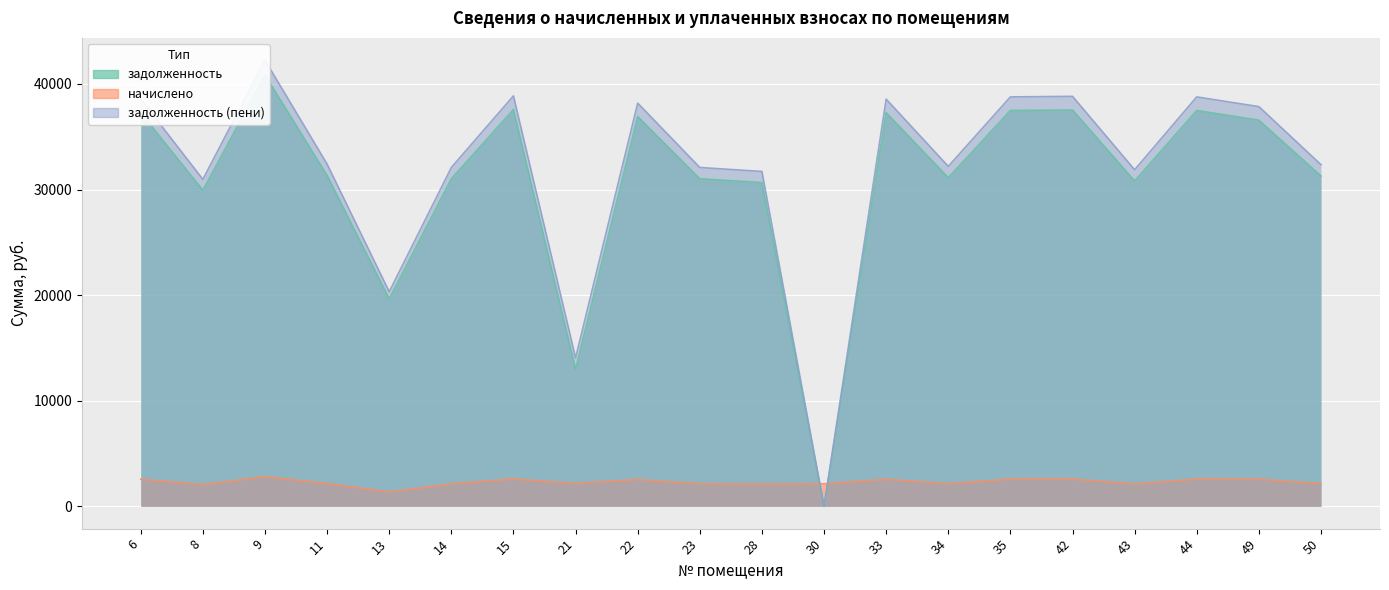

Does the chart display data point markers on the line(s)?

No